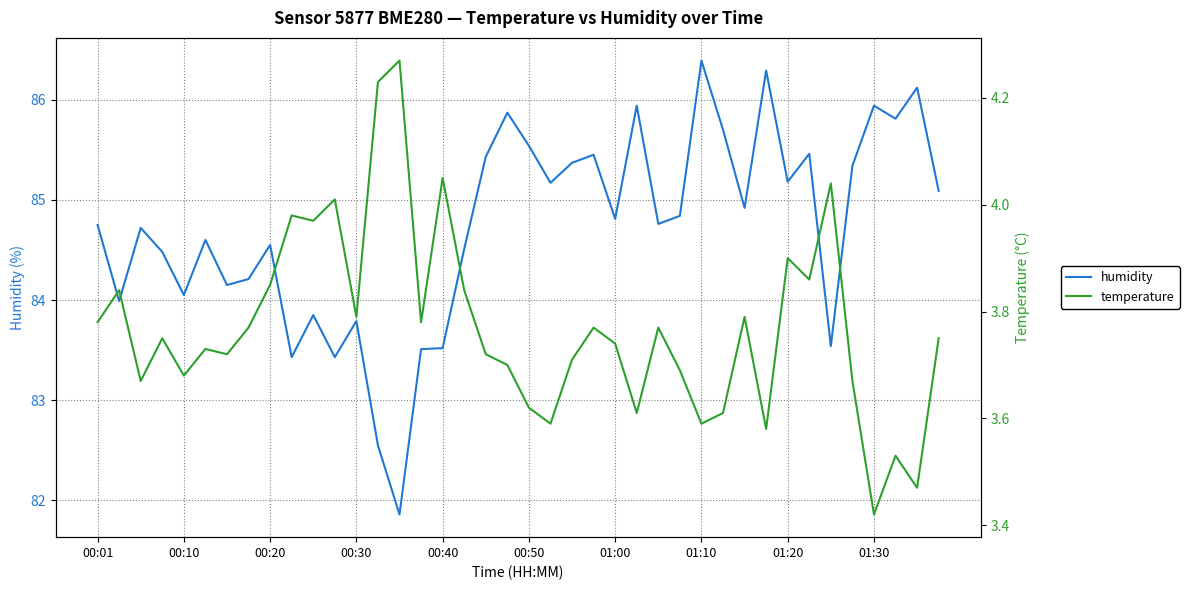

What is the sum of the humidity values at 39 and 10?

168.9